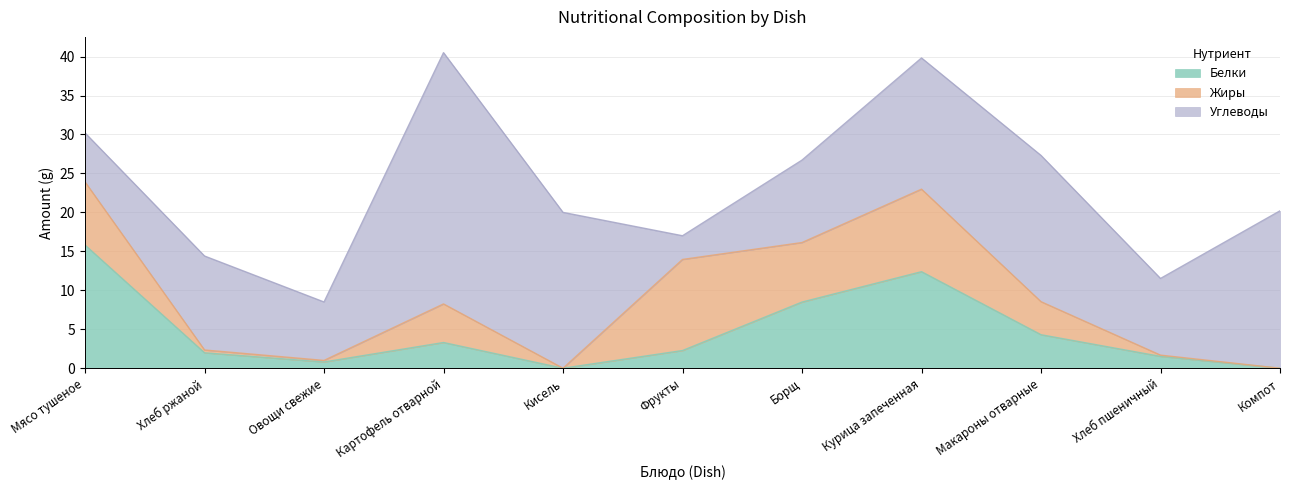

At which category does Белки reach its first local valley?

Овощи свежие